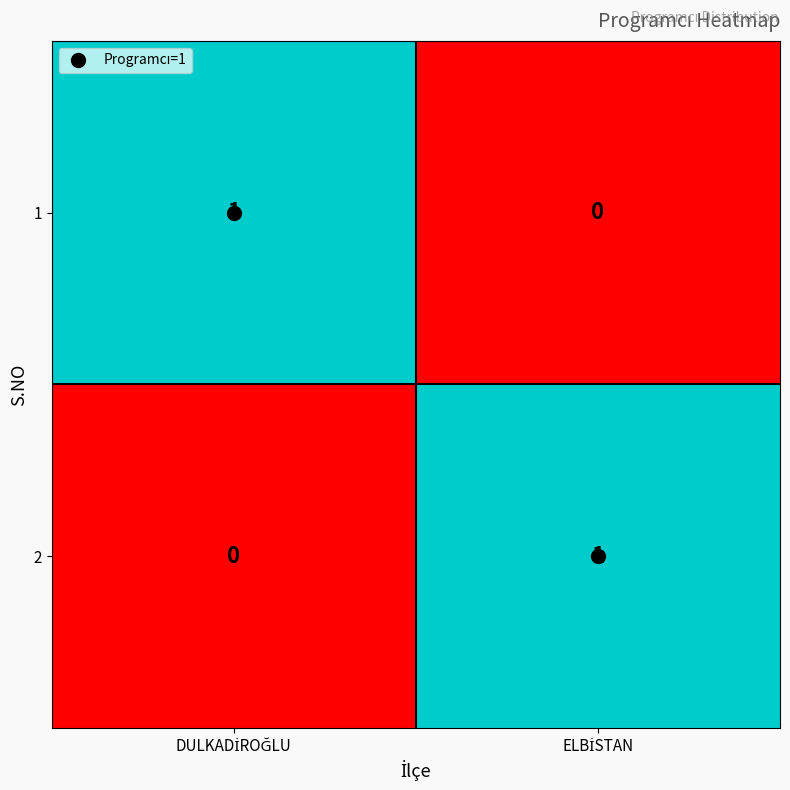

What is the maximum value shown in the chart?

1